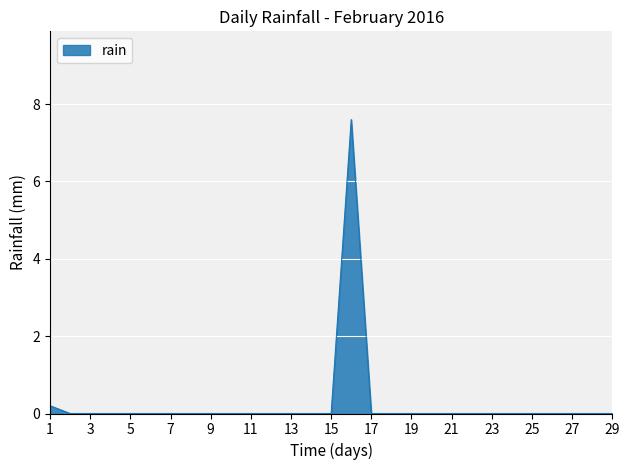

What is the maximum value shown in the chart?

7.6